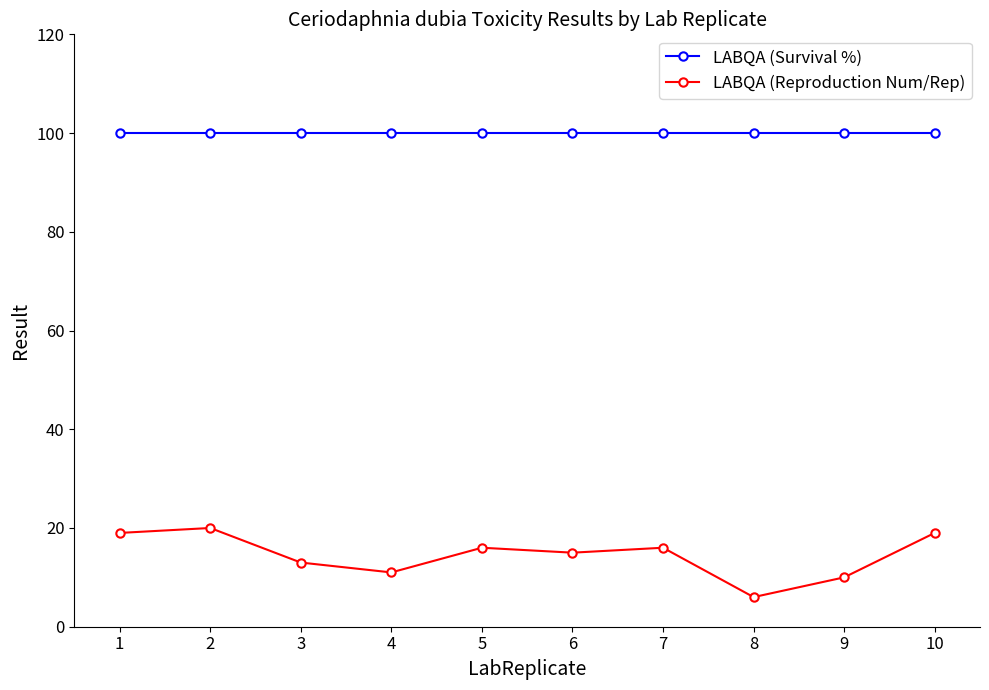

What is the value of the LABQA (Reproduction Num/Rep) point at the 8th from the left?

6